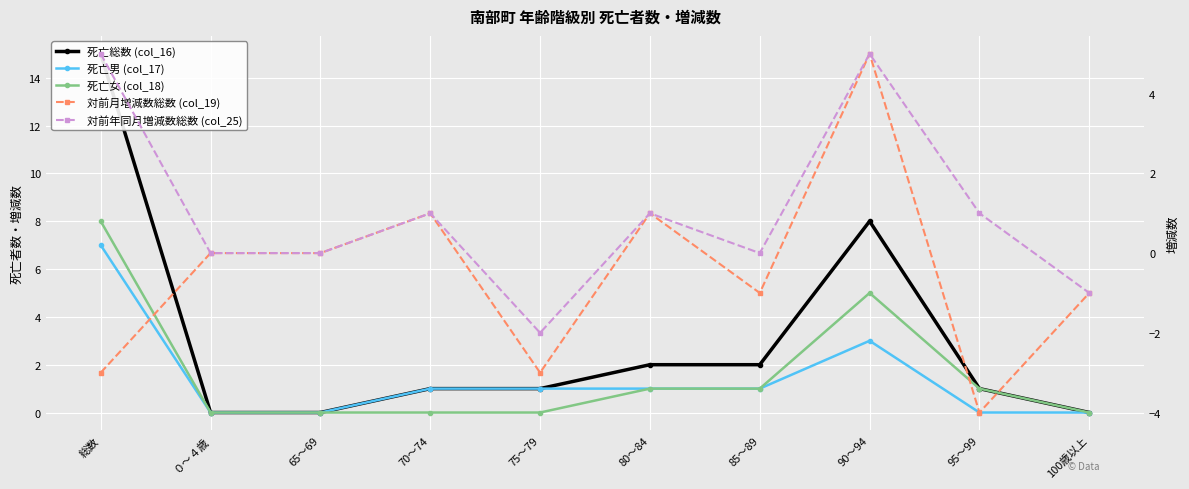

Reading left to right, transcribe all the data shown in this chart.

死亡総数 (col_16): 15	0	0	1	1	2	2	8	1	0
死亡男 (col_17): 7	0	0	1	1	1	1	3	0	0
死亡女 (col_18): 8	0	0	0	0	1	1	5	1	0
対前月増減数総数 (col_19): -3	0	0	1	-3	1	-1	5	-4	-1
対前年同月増減数総数 (col_25): 5	0	0	1	-2	1	0	5	1	-1